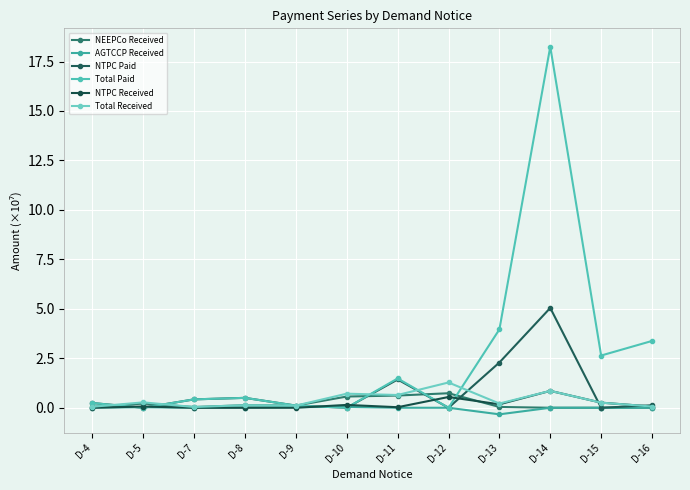

Is it true that Total Paid equals 2.6 at D-15?

True